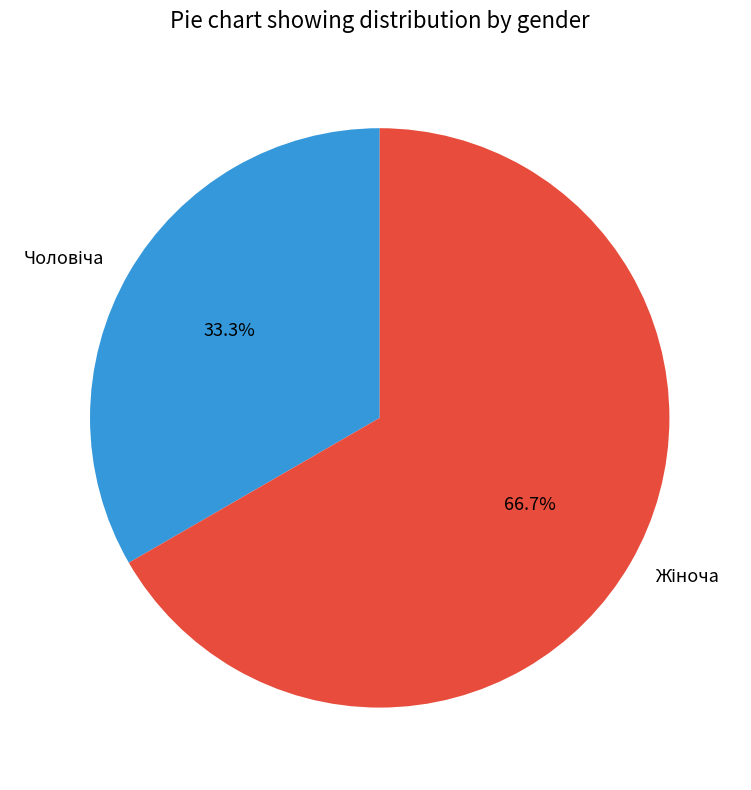

Does any single category account for the majority?

Yes